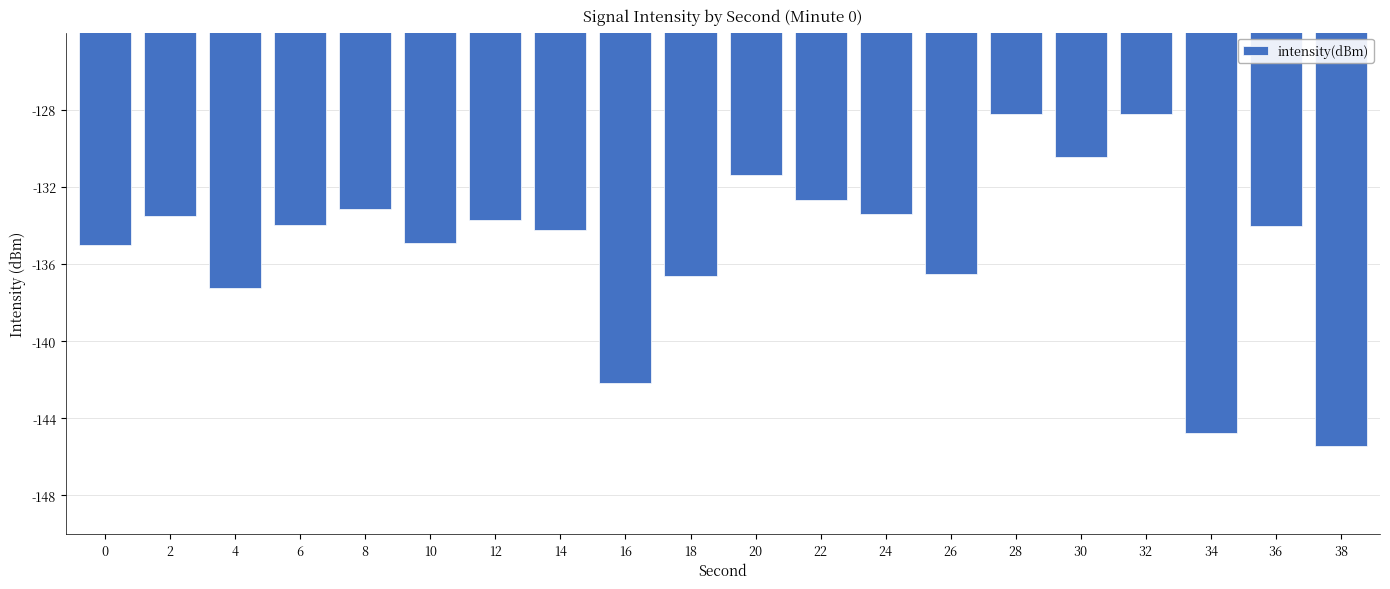

True or false: the data shows -47.4 at 32.

False